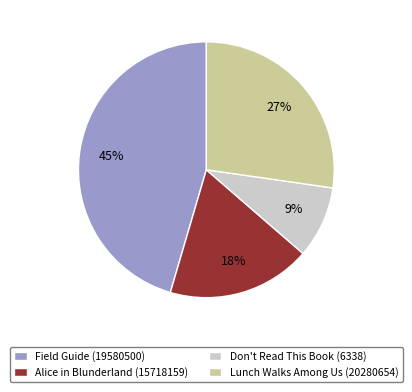

How many slices are in this pie chart?

4